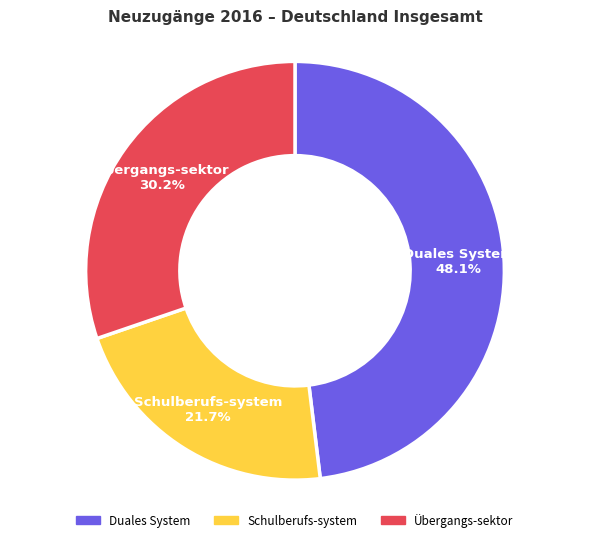

Rank the categories by value from highest to lowest.

Duales System, Übergangs-sektor, Schulberufs-system